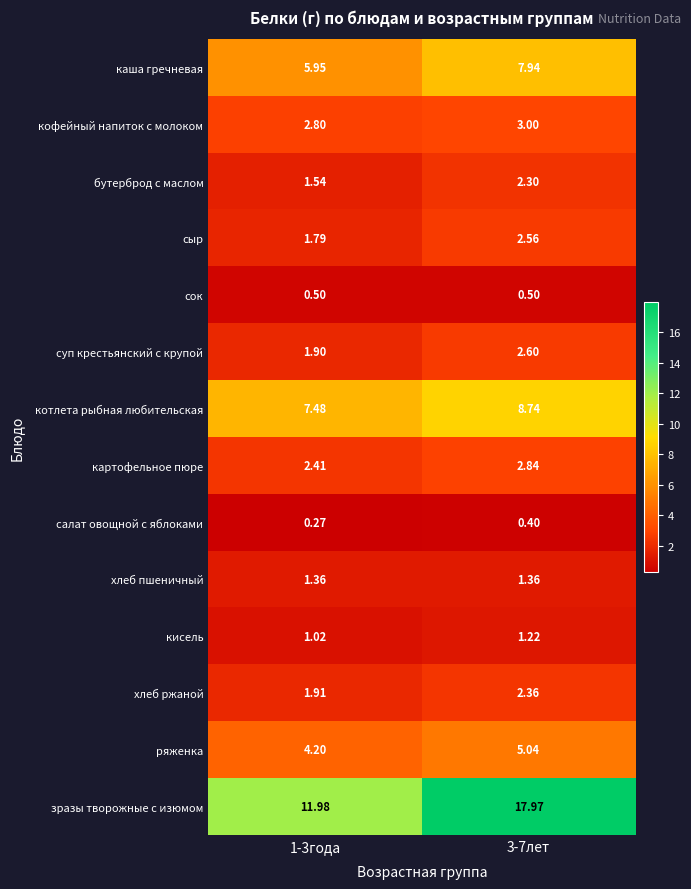

Is the value of ряженка at 1-3года greater than the value of картофельное пюре at 1-3года?

Yes